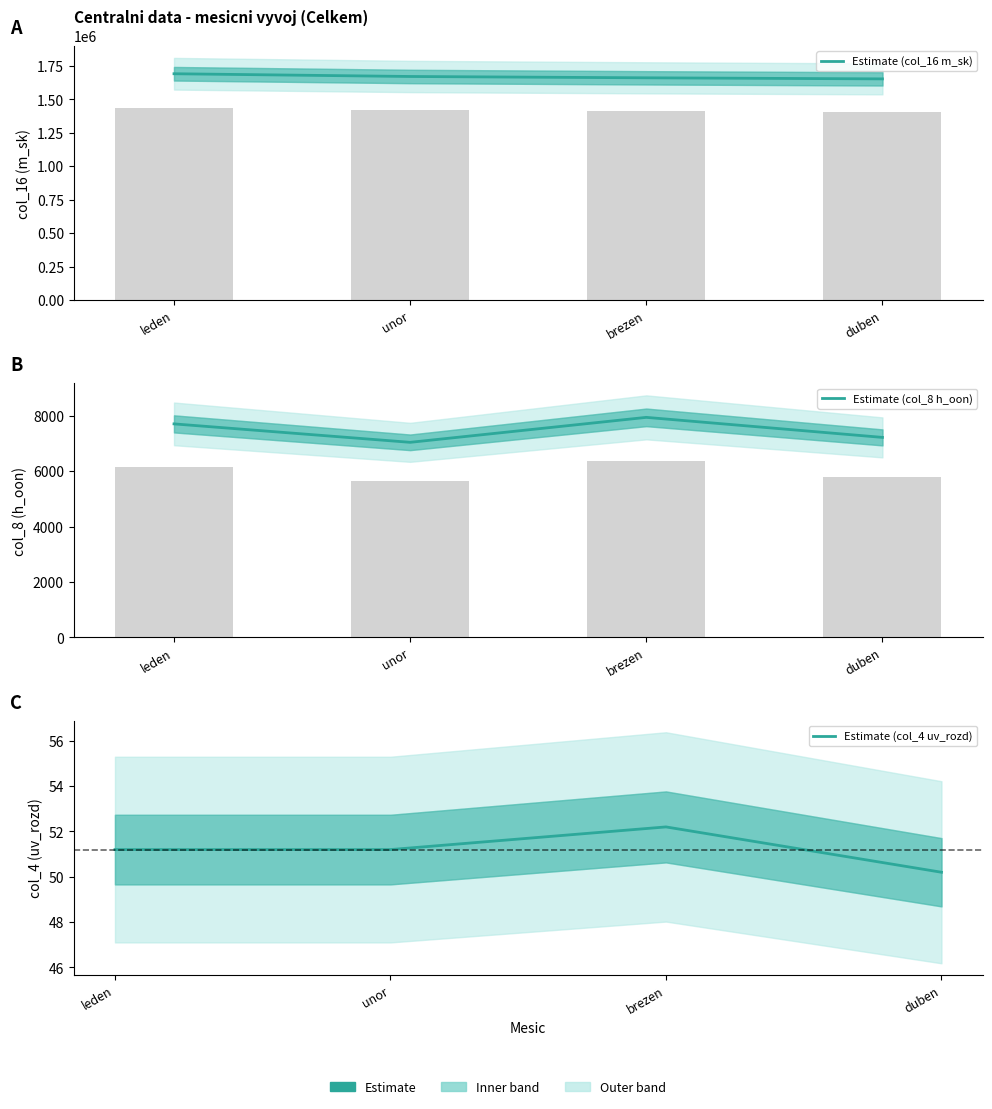

What is the difference between the Estimate (col_8 h_oon) values at leden and brezen?

235.4